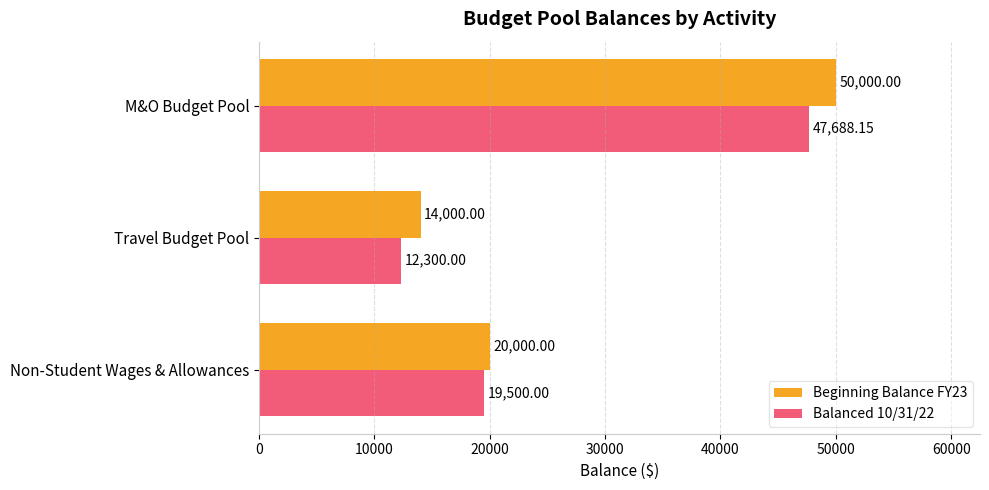

What is the sum of the Beginning Balance FY23 values at Non-Student Wages & Allowances and M&O Budget Pool?

70000.0